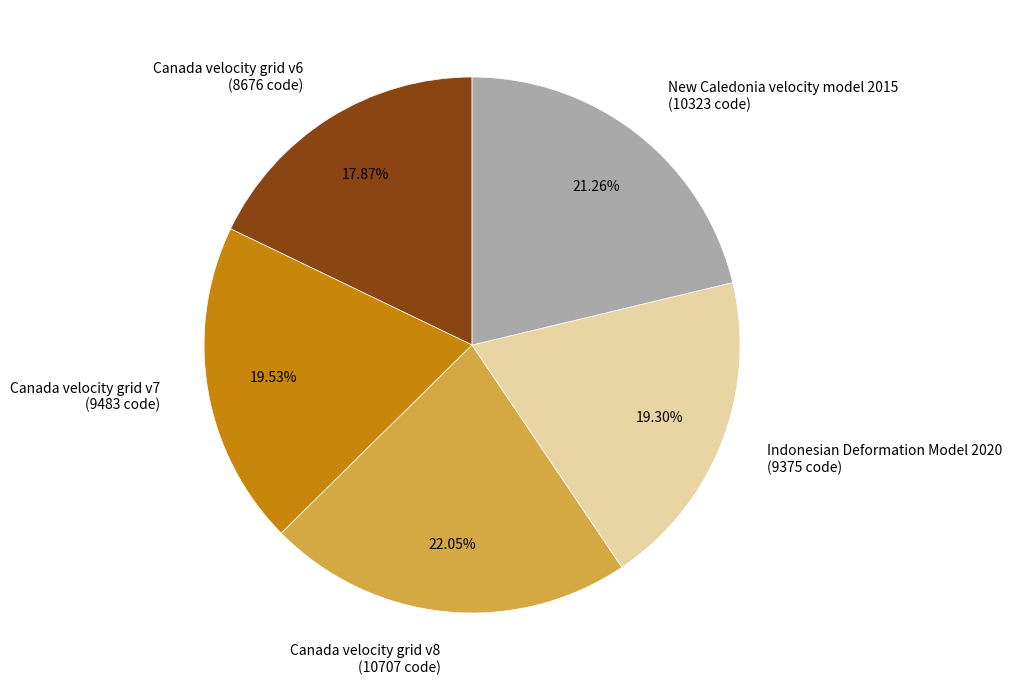

Which category has the smallest portion of the pie?

Canada velocity grid v6